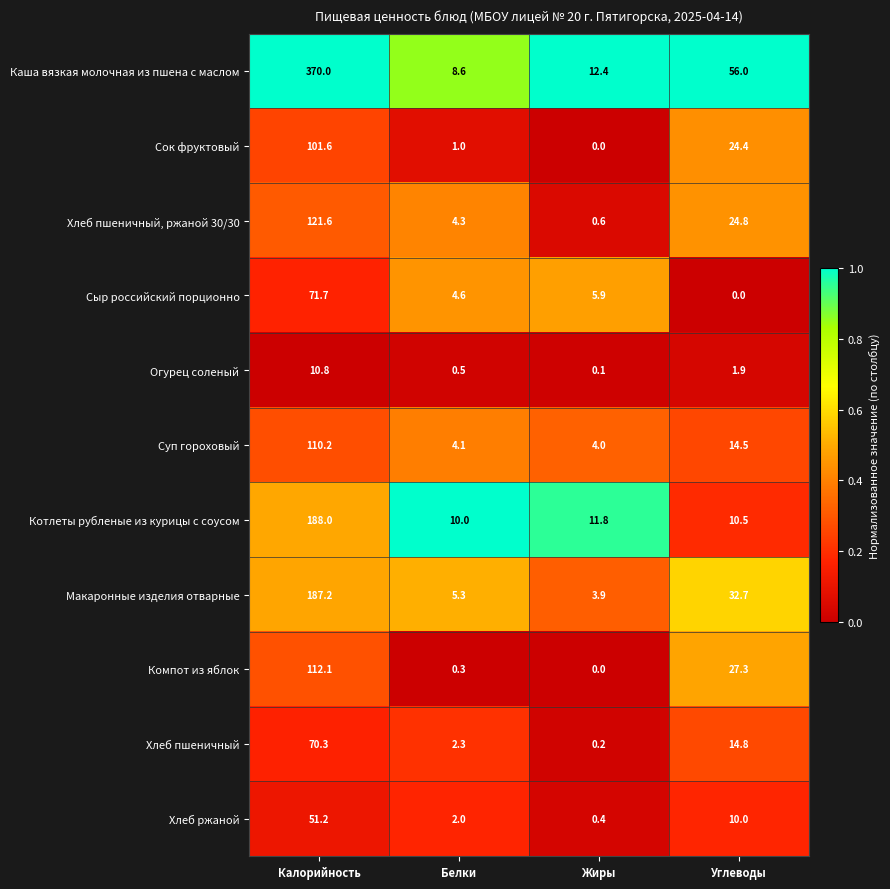

True or false: Каша вязкая молочная из пшена с маслом has a value of 12.4 at Жиры.

True